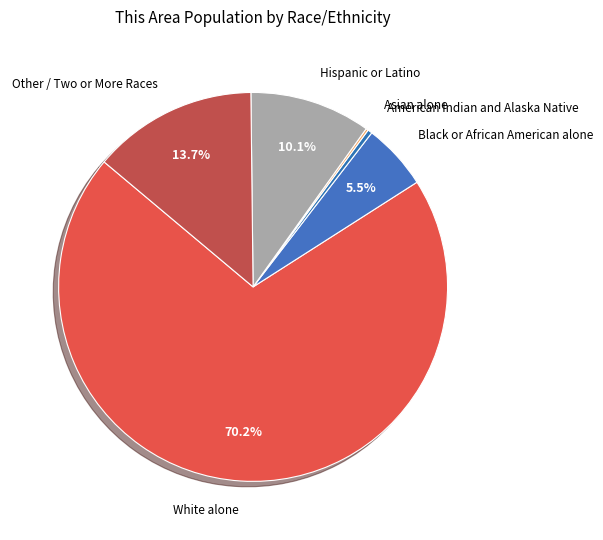

What is the majority slice?

White alone